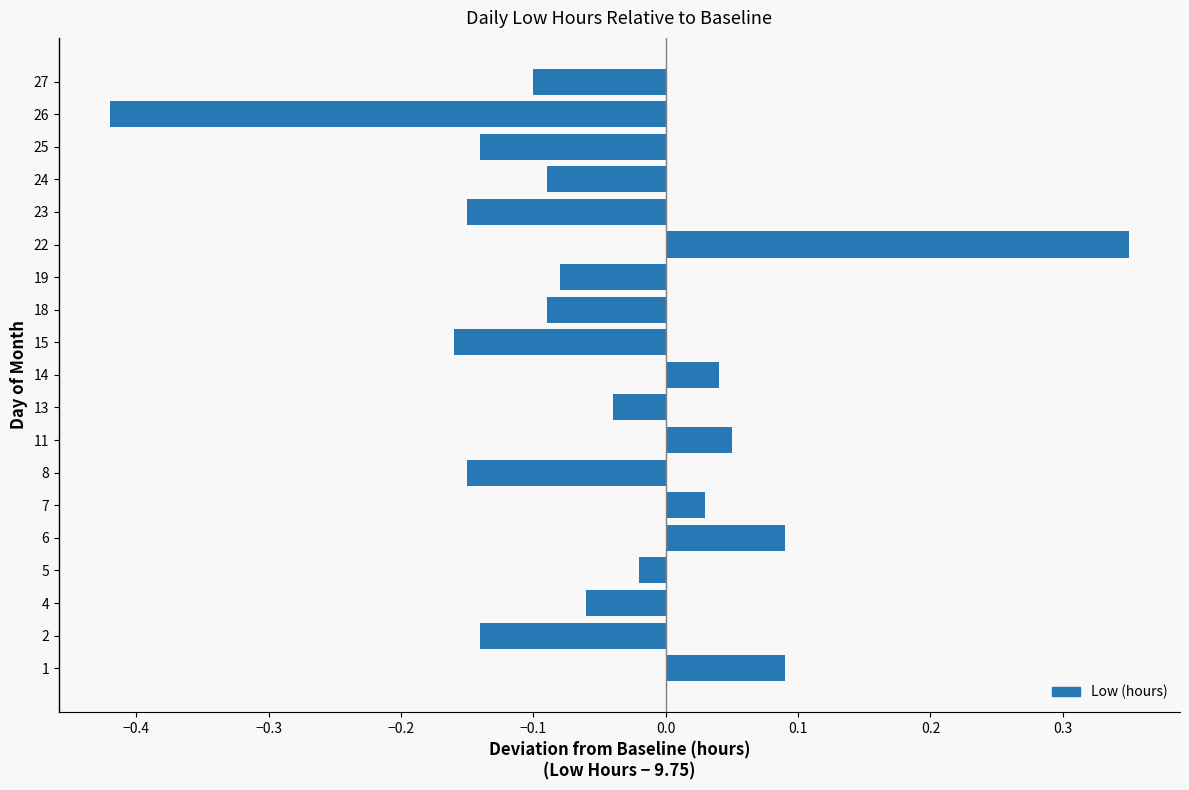

What is the change in value from 13 to 22?

+0.4